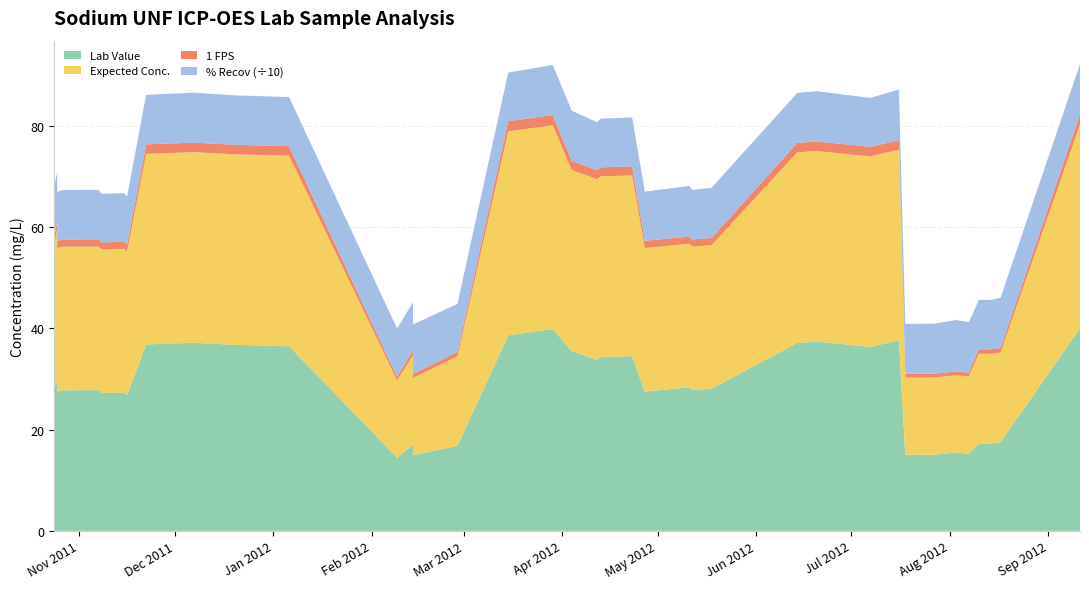

Reading right to left, extract all data points from this chart.

Lab Value: 40.0	17.5	17.3	17.3	17.1	15.2	15.5	15.0	15.0	37.6	36.3	37.4	37.1	28.1	27.8	28.3	27.5	34.5	34.3	33.7	35.5	39.8	38.6	16.8	14.9	17.0	14.5	36.4	36.7	37.1	36.8	26.8	27.3	27.2	27.8	27.8	27.5	29.6	28.0	27.8
Expected Conc.: 40.2	17.7	17.7	17.7	17.7	15.2	15.2	15.2	15.2	37.6	37.6	37.6	37.6	28.4	28.4	28.4	28.4	35.7	35.7	35.7	35.7	40.2	40.2	17.7	15.2	17.7	15.2	37.6	37.6	37.6	37.6	28.4	28.4	28.4	28.4	28.4	28.4	30.0	28.4	28.4
1 FPS: 2.0	0.9	0.9	0.9	0.9	0.8	0.8	0.8	0.8	1.9	1.9	1.9	1.9	1.4	1.4	1.4	1.4	1.8	1.8	1.8	1.8	2.0	2.0	0.9	0.8	0.9	0.8	1.9	1.9	1.9	1.9	1.4	1.4	1.4	1.4	1.4	1.4	1.5	1.4	1.4
% Recov: 99.3	99.2	97.6	97.6	96.5	99.9	101.5	98.6	98.5	100.0	96.5	99.3	98.6	99.0	98.0	99.9	97.0	96.6	96.0	94.5	99.5	99.0	96.0	94.7	98.0	95.9	94.9	96.8	97.6	98.7	97.8	94.4	96.3	95.9	98.0	97.9	97.0	98.6	98.8	97.9